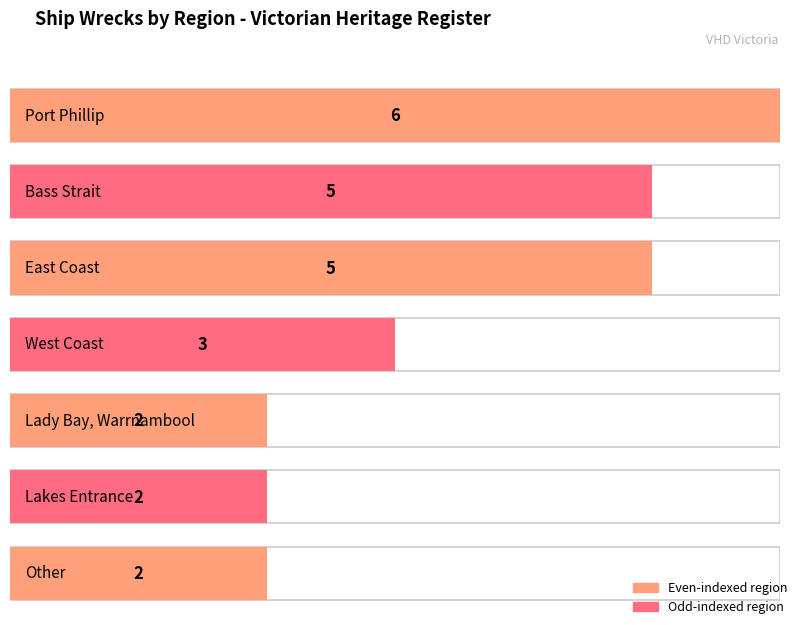

Read the value at West Coast.

3